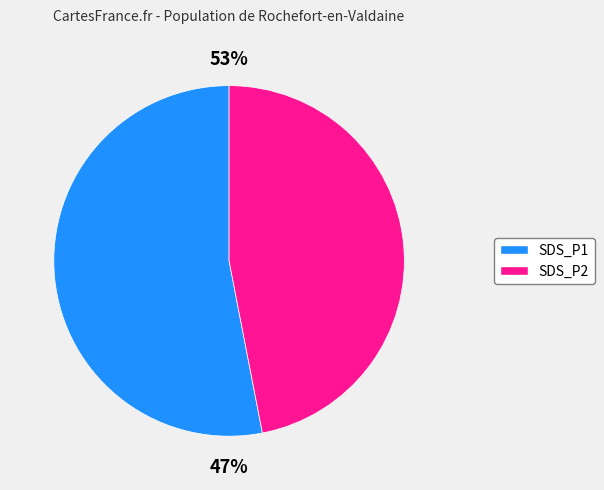

Does 20238 account for over 50% of the chart?

No